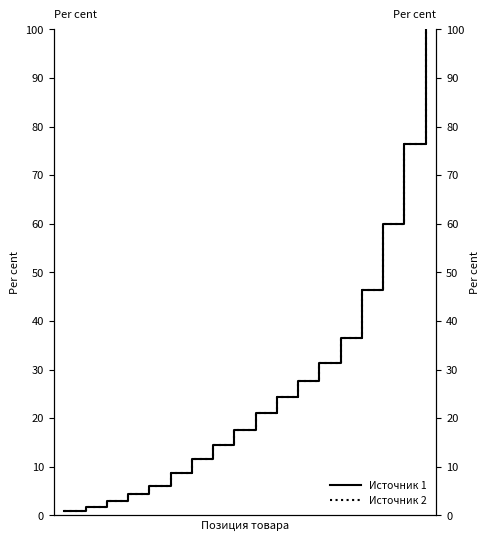

What is the difference between the maximum and minimum values in the Источник 1 series?

99.2